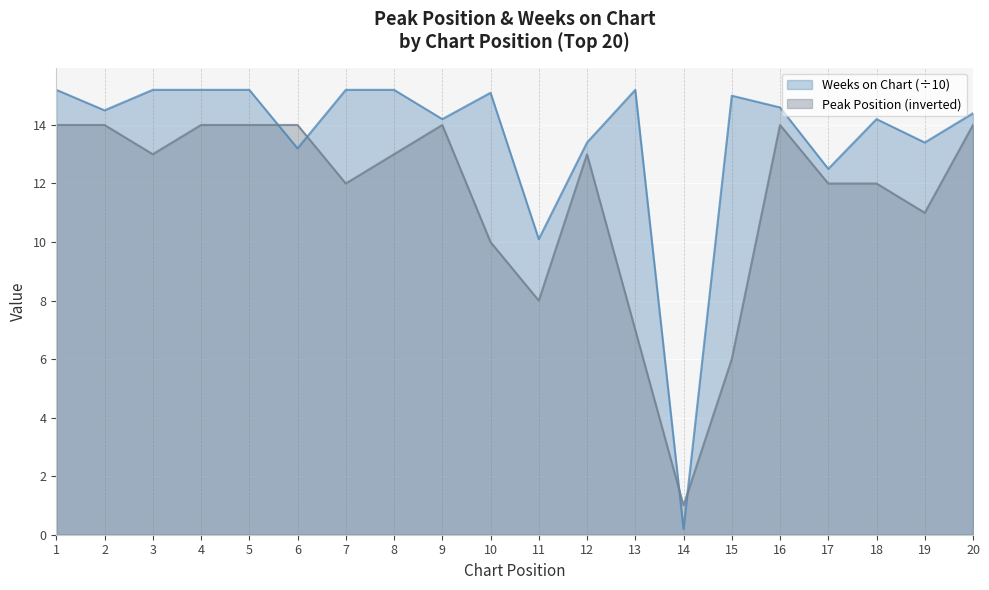

Rank the series by their maximum value, from lowest to highest.

Peak Position (inverted), Weeks on Chart (÷10)